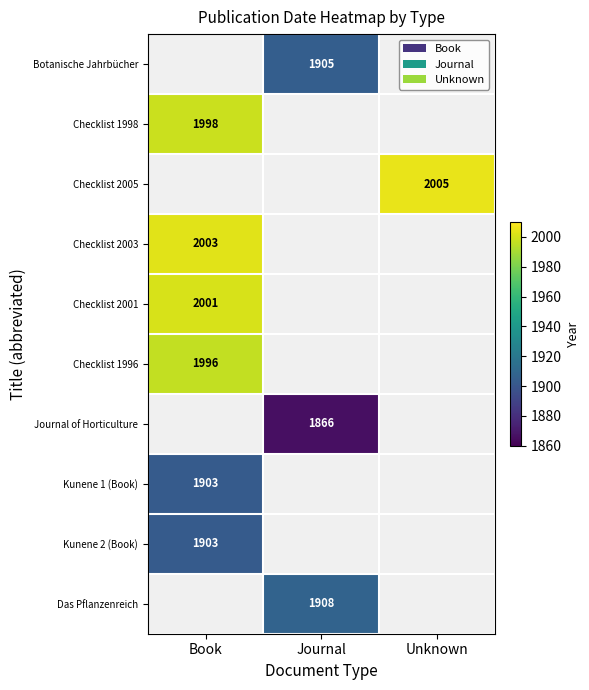

Which has a higher value, Journal or Book?

Book